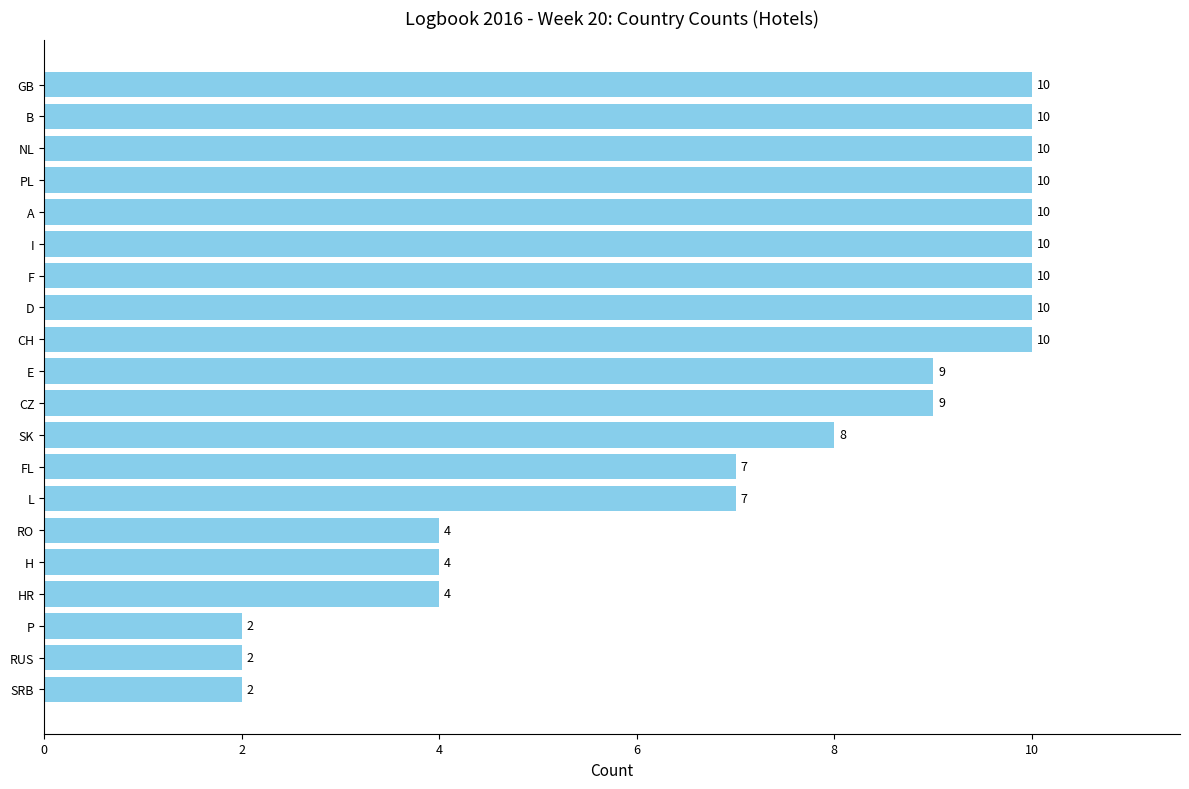

Count the values in the range 4 to 10.

17